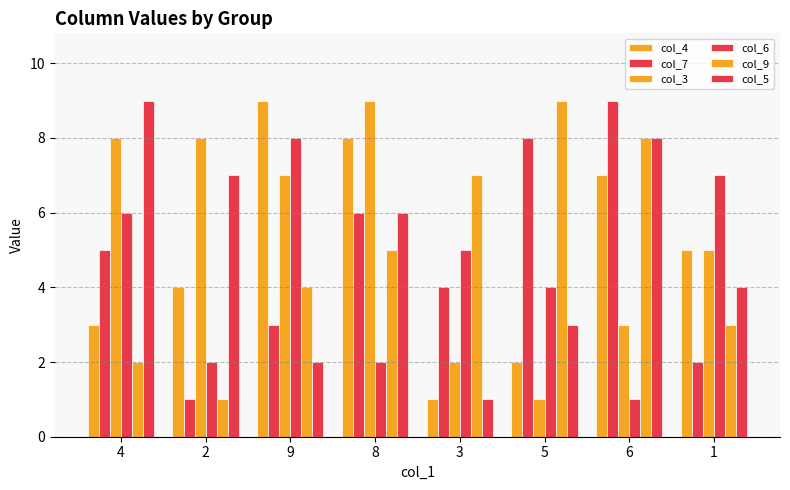

What is the smallest value displayed?

1